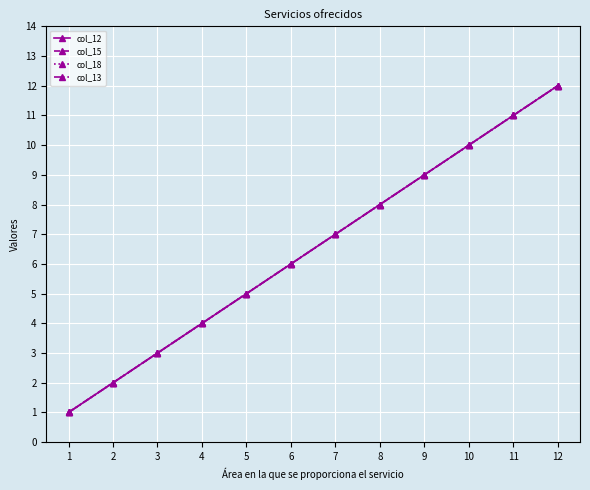

How many lines are shown in the chart?

4